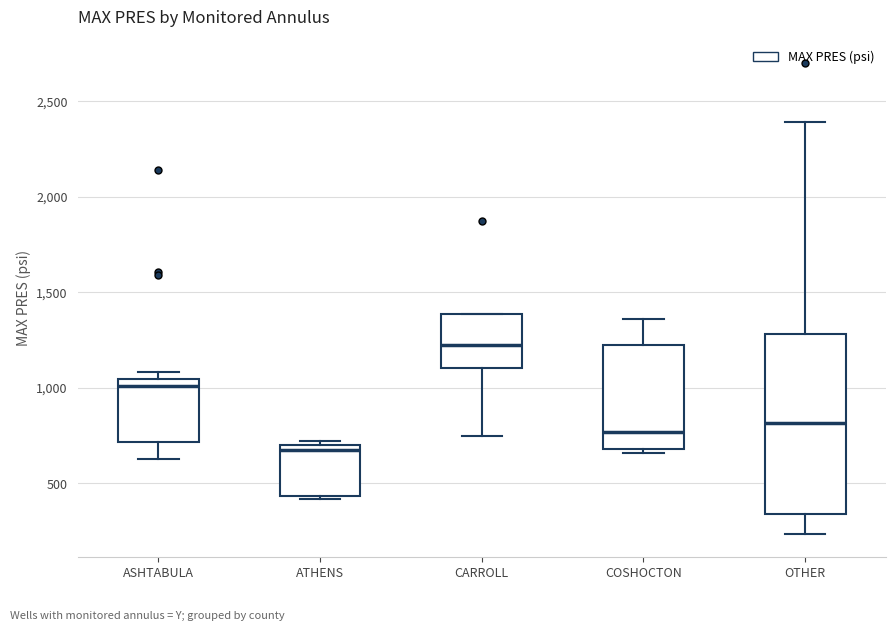

Reading left to right, transcribe this box plot: for each box, give where its median line is, the range the box spans, and where its two whiskers end, as read against the y-axis. The values are not printed on the chart, so give them approximately, as read against the axis.

ASHTABULA: median 1000, box 700 to 1050, whiskers 650 to 1100
ATHENS: median 700 (just below the box's upper edge), box 450 to 700, whiskers 400 to 700 (just above the box's upper edge)
CARROLL: median 1200, box 1100 to 1400, whiskers 750 to 1400
COSHOCTON: median 750, box 700 to 1250, whiskers 650 to 1350
OTHER: median 800, box 350 to 1300, whiskers 250 to 2400